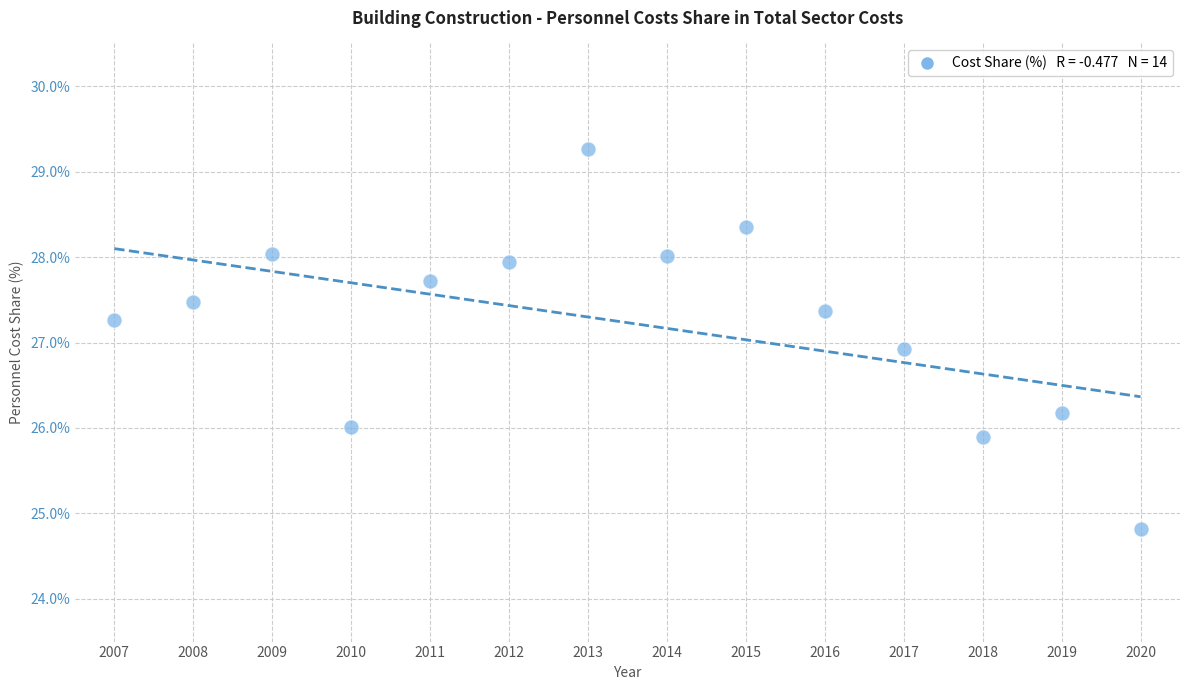

What is the range of X values (max minus min)?

13.0